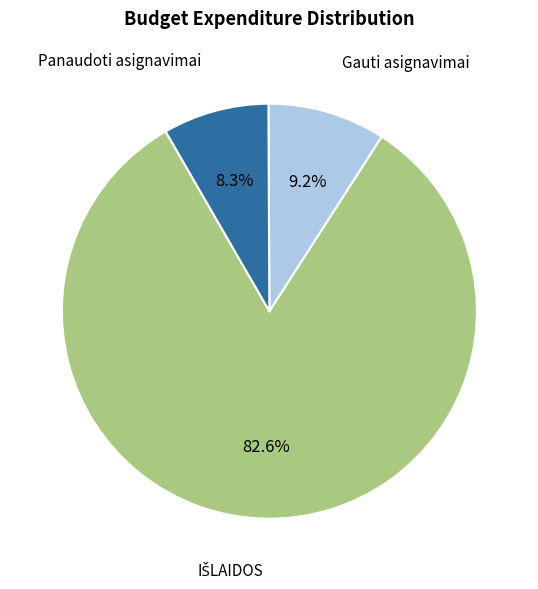

True or false: Panaudoti asignavimai accounts for 8% of the total.

True